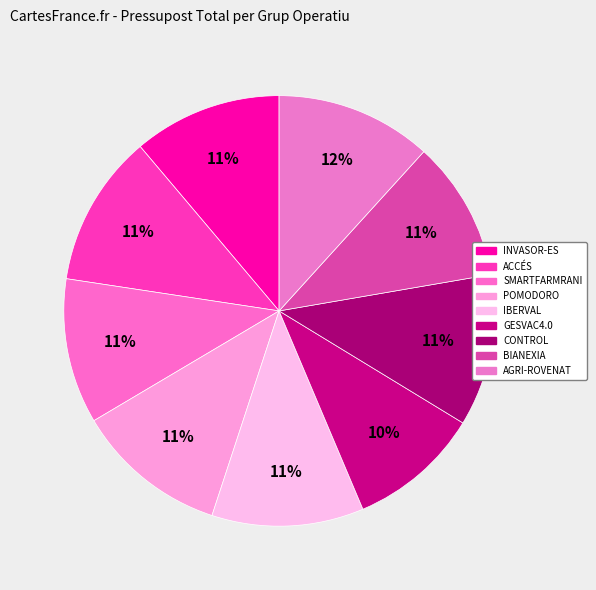

Rank the categories by value from lowest to highest.

GESVAC4.0, BIANEXIA, SMARTFARMRANI, INVASOR-ES, IBERVAL, CONTROL, POMODORO, ACCÉS, AGRI-ROVENAT